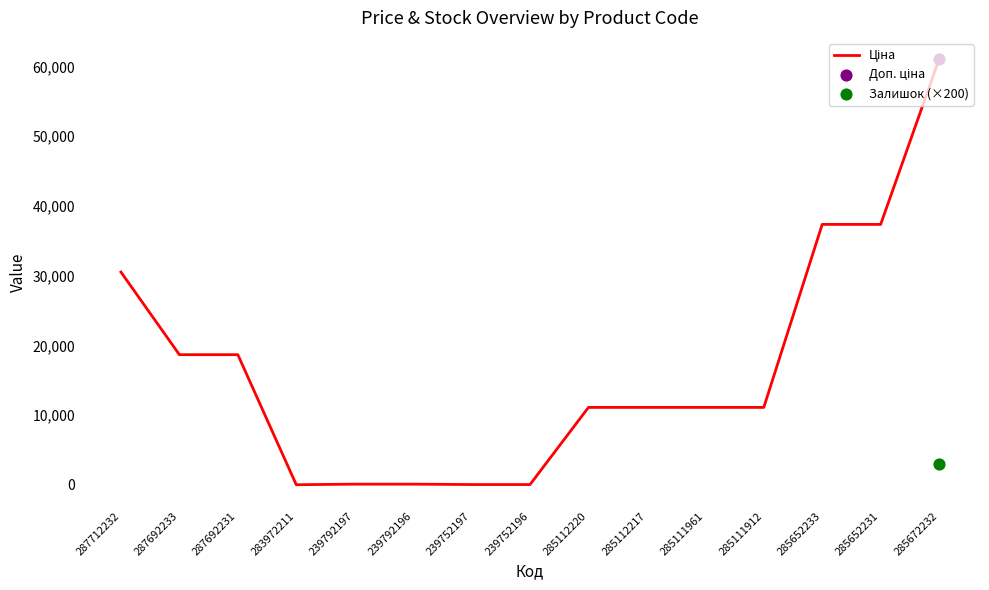

What is the ratio of the value at 285112220 to the value at 239792197?

98.1